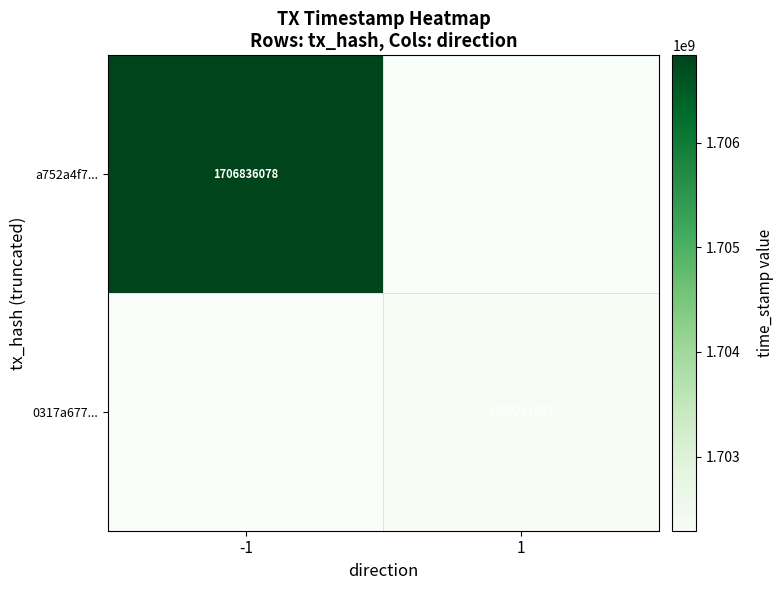

The 0317a677... series shows 1702291031 at 1. True or false?

True